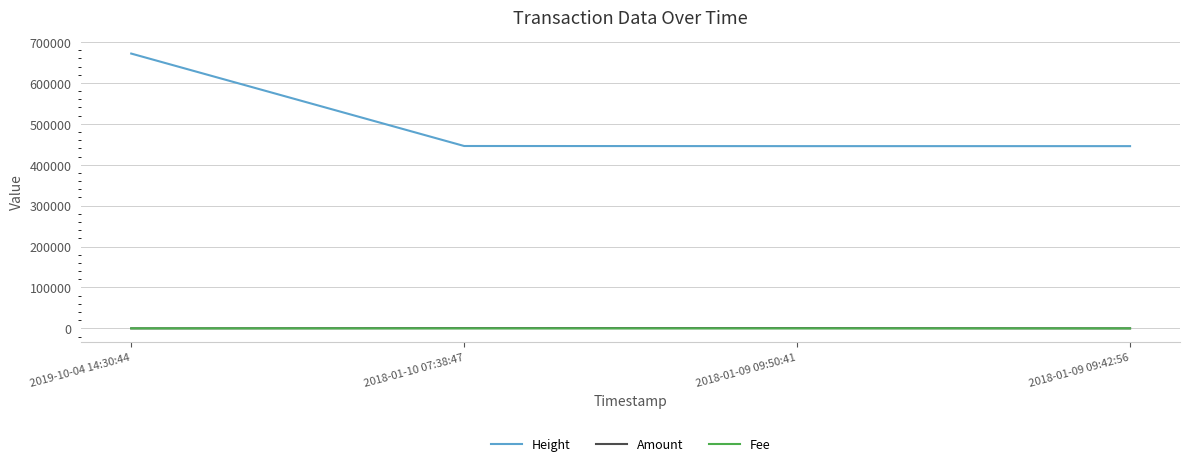

Which series changed the most between 2019-10-04 14:30:44 and 2018-01-09 09:50:41?

Height